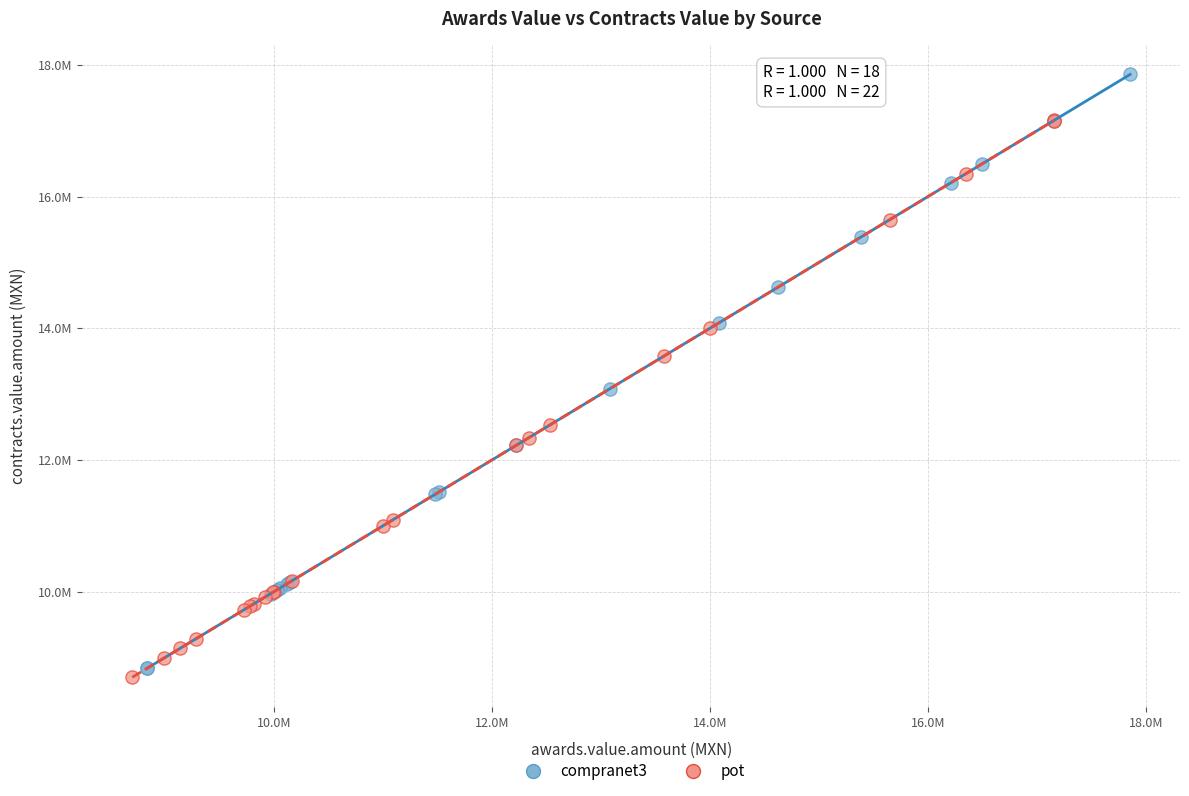

Which series contains the lowest Y value?

pot